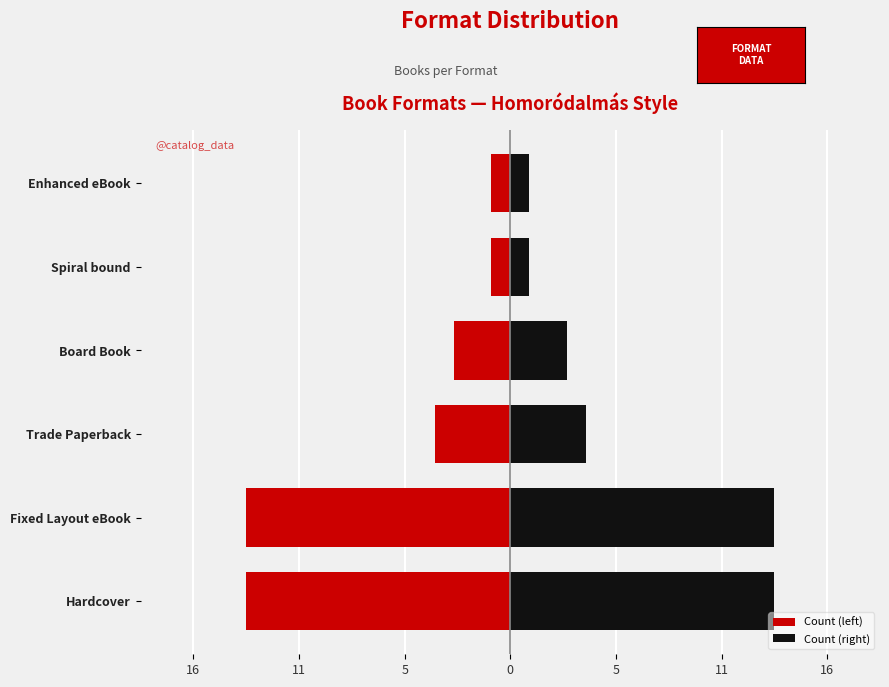

What is the minimum value for Count (right)?

1